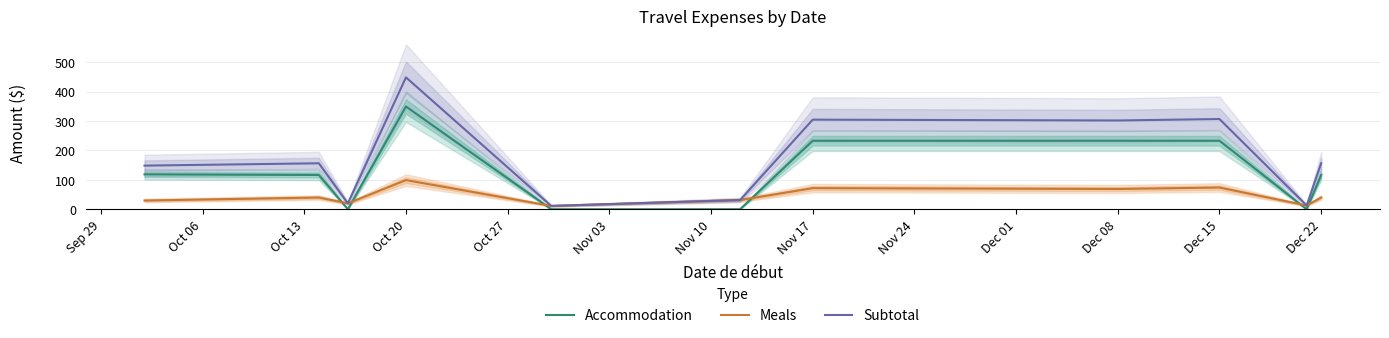

How many intersections are there between Accommodation and Meals?

6